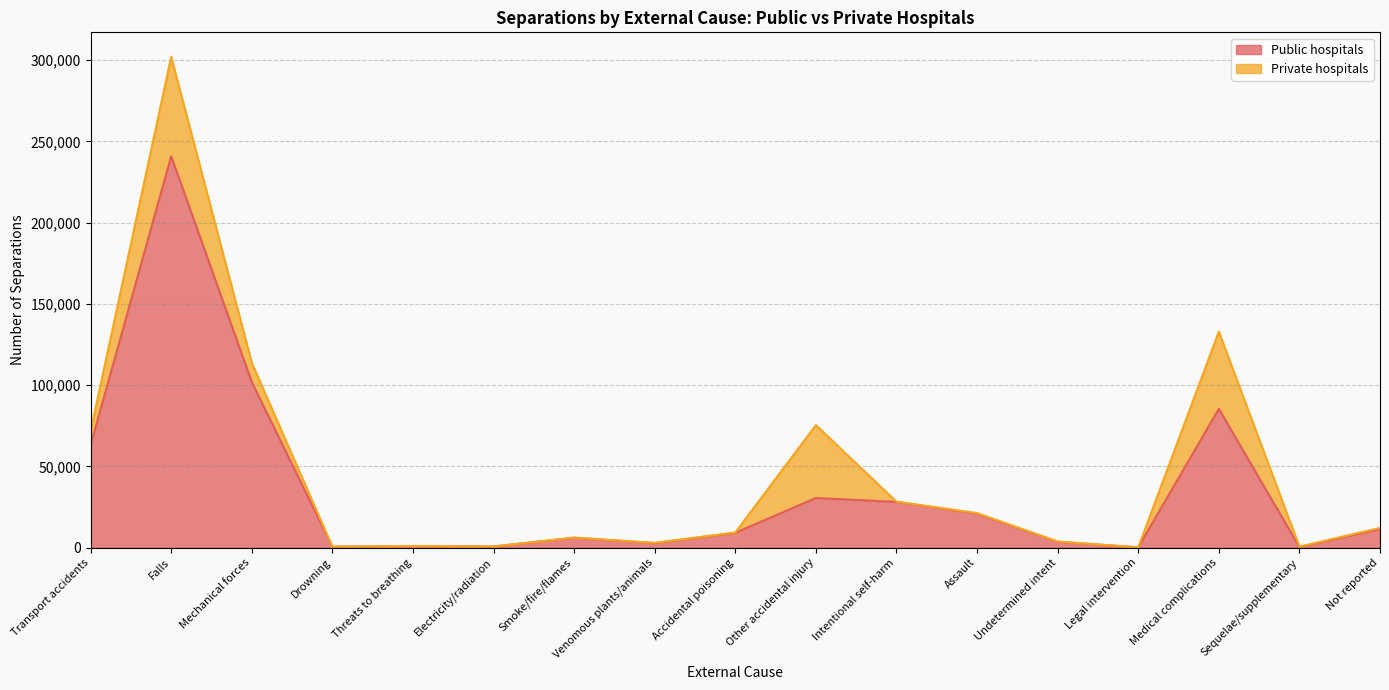

Is it true that the value at Legal intervention is 79?

False